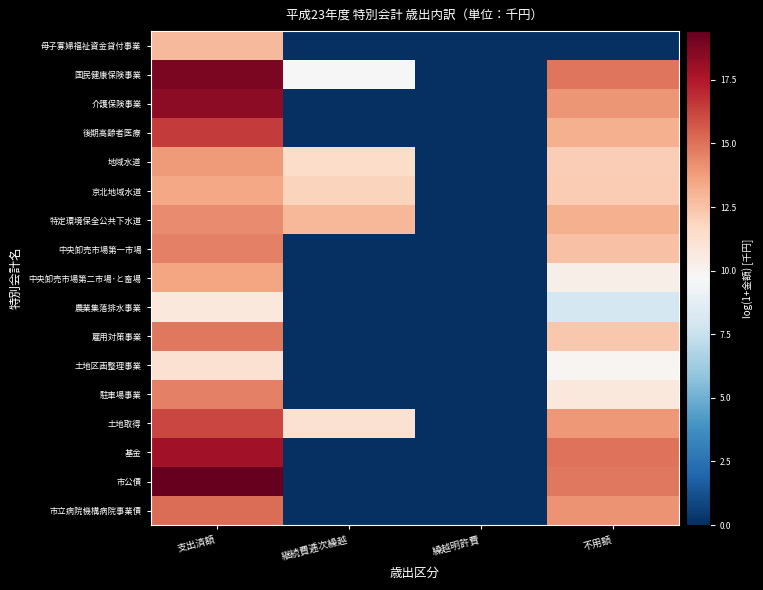

Reading right to left, list all the values displayed in this chart.

母子寡婦福祉資金貸付事業: 不用額=0.0	繰越明許費=0.0	継続費逓次繰越=0.0	支出済額=12.8
国民健康保険事業: 不用額=14.9	繰越明許費=0.0	継続費逓次繰越=9.7	支出済額=18.8
介護保険事業: 不用額=14.0	繰越明許費=0.0	継続費逓次繰越=0.0	支出済額=18.4
後期高齢者医療: 不用額=13.2	繰越明許費=0.0	継続費逓次繰越=0.0	支出済額=16.5
地域水道: 不用額=12.1	繰越明許費=0.0	継続費逓次繰越=11.5	支出済額=13.8
京北地域水道: 不用額=12.2	繰越明許費=0.0	継続費逓次繰越=11.8	支出済額=13.5
特定環境保全公共下水道: 不用額=13.1	繰越明許費=0.0	継続費逓次繰越=12.9	支出済額=14.3
中央卸売市場第一市場: 不用額=12.6	繰越明許費=0.0	継続費逓次繰越=0.0	支出済額=14.6
中央卸売市場第二市場･と畜場: 不用額=10.3	繰越明許費=0.0	継続費逓次繰越=0.0	支出済額=13.6
農業集落排水事業: 不用額=8.0	繰越明許費=0.0	継続費逓次繰越=0.0	支出済額=10.7
雇用対策事業: 不用額=12.3	繰越明許費=0.0	継続費逓次繰越=0.0	支出済額=14.8
土地区画整理事業: 不用額=9.9	繰越明許費=0.0	継続費逓次繰越=0.0	支出済額=11.2
駐車場事業: 不用額=10.7	繰越明許費=0.0	継続費逓次繰越=0.0	支出済額=14.6
土地取得: 不用額=14.0	繰越明許費=0.0	継続費逓次繰越=11.2	支出済額=16.2
基金: 不用額=15.0	繰越明許費=0.0	継続費逓次繰越=0.0	支出済額=17.9
市公債: 不用額=14.9	繰越明許費=0.0	継続費逓次繰越=0.0	支出済額=19.4
市立病院機構病院事業債: 不用額=14.1	繰越明許費=0.0	継続費逓次繰越=0.0	支出済額=15.1